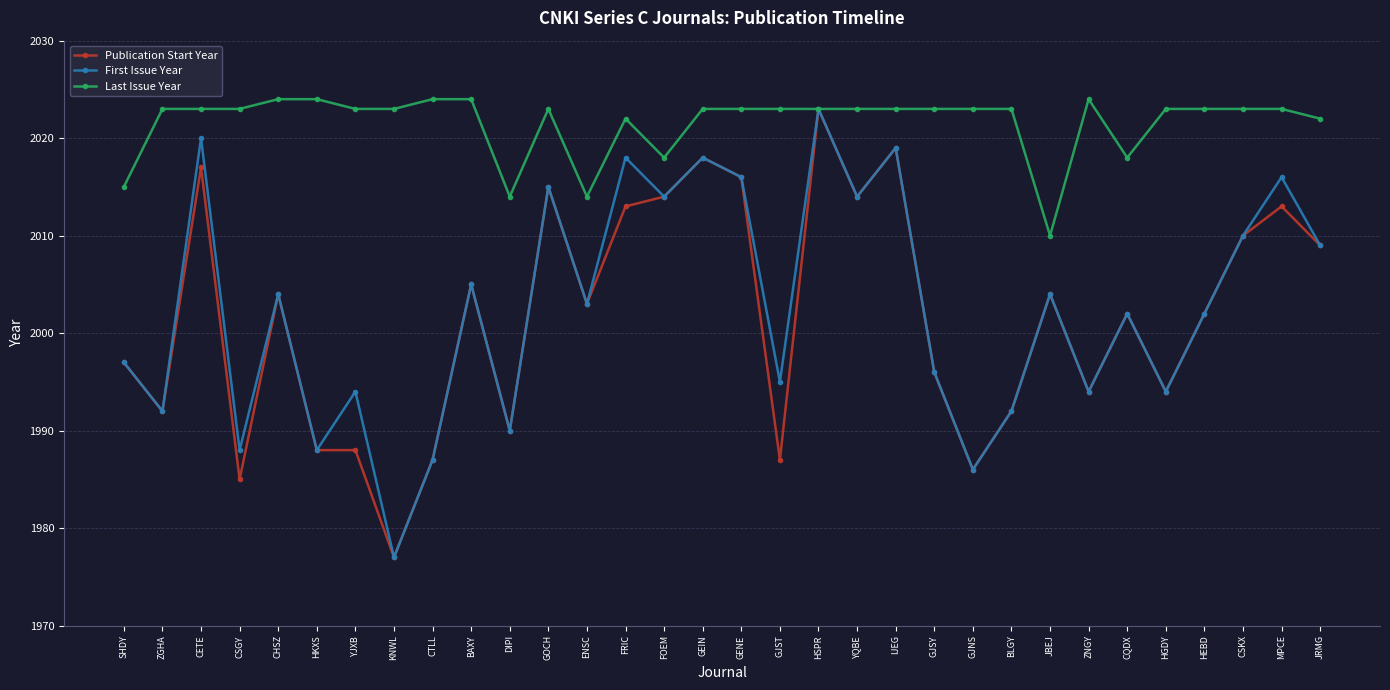

What is the spread (max minus min) of values at CQDX?

16